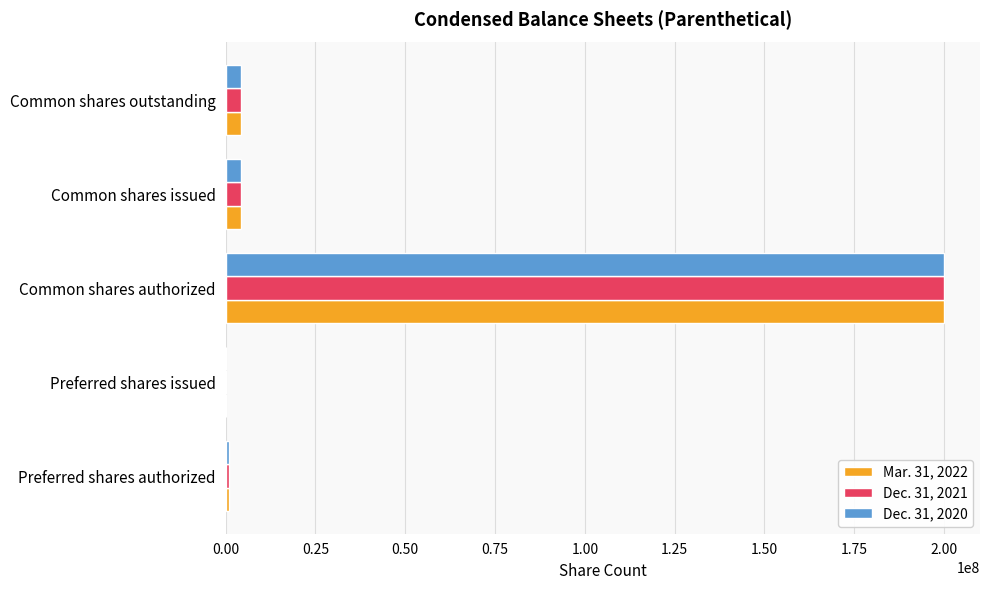

Which category has the highest value across all series?

Common shares authorized